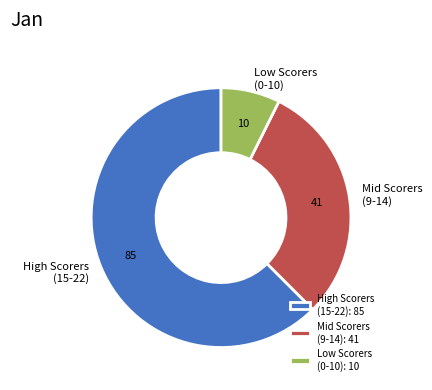

Rank the categories by value from highest to lowest.

High Scorers (15-22): 85, Mid Scorers (9-14): 41, Low Scorers (0-10): 10